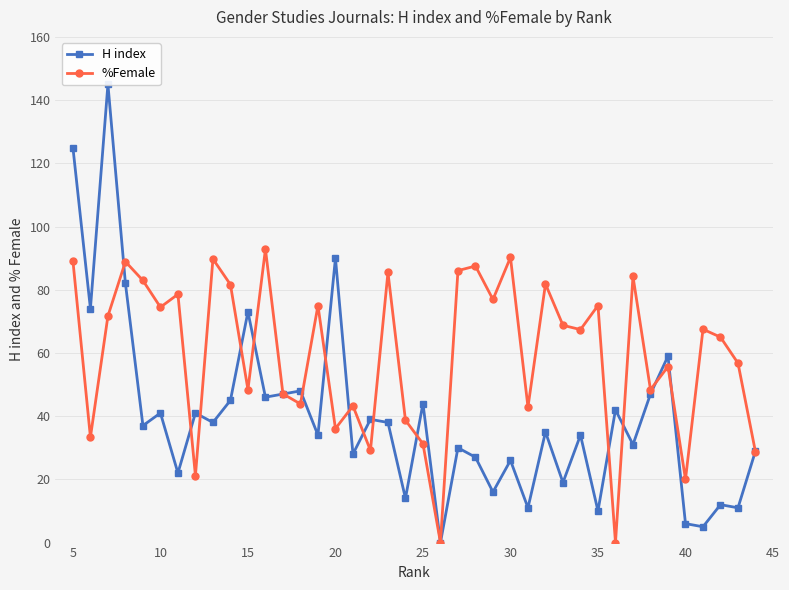

Is it true that %Female equals 27.4 at 10?

False